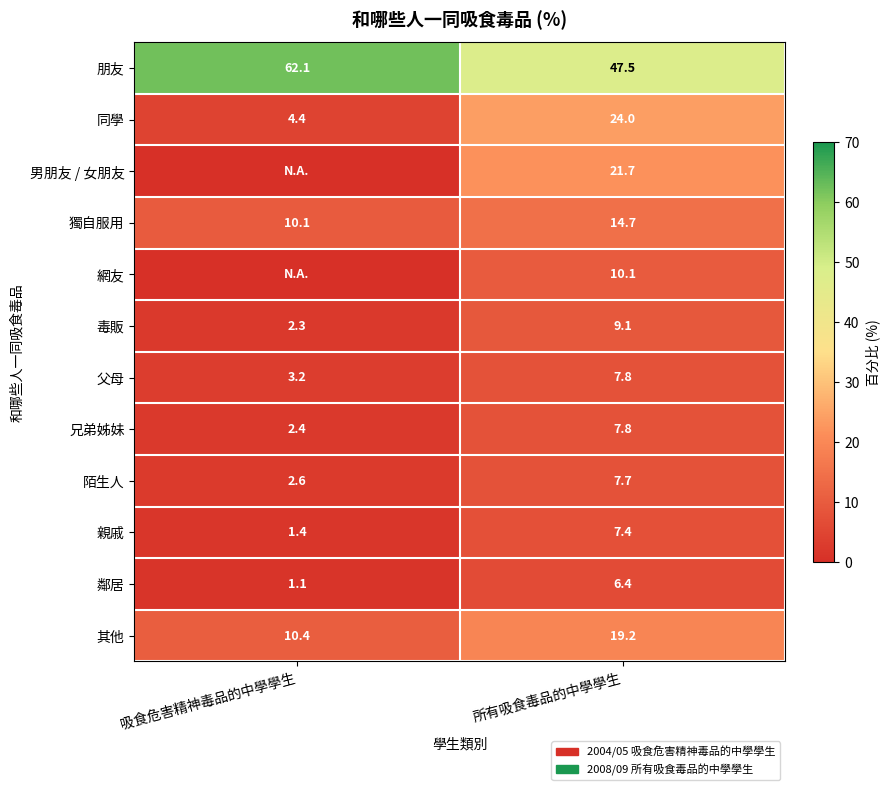

Which category has the lowest value across all series?

吸食危害精神毒品的中學學生